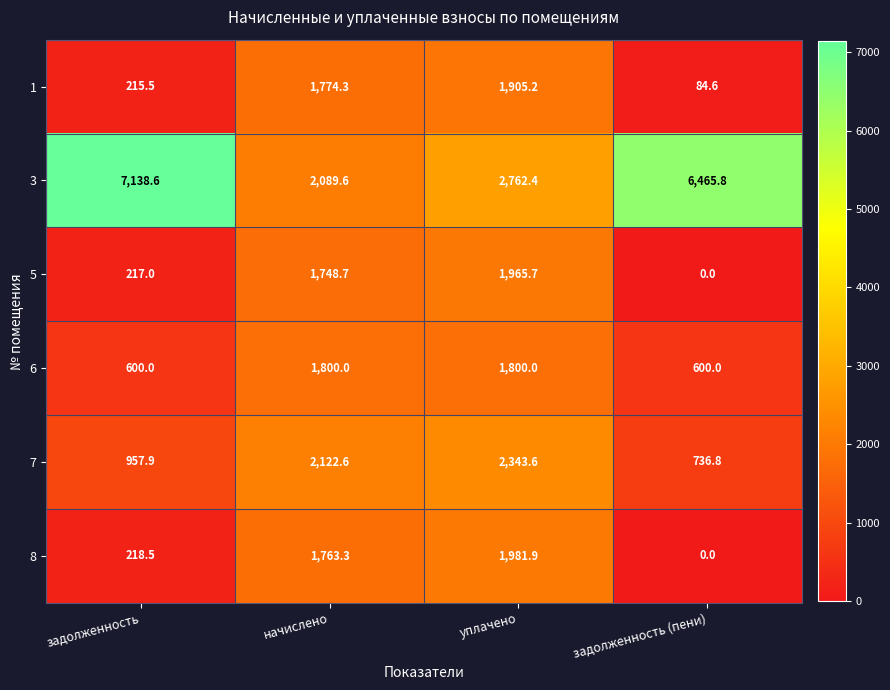

Reading left to right, list all the values displayed in this chart.

1: задолженность=215.5	начислено=1774.3	уплачено=1905.2	задолженность (пени)=84.6
3: задолженность=7138.6	начислено=2089.6	уплачено=2762.4	задолженность (пени)=6465.8
5: задолженность=217.0	начислено=1748.7	уплачено=1965.7	задолженность (пени)=0.0
6: задолженность=600.0	начислено=1800.0	уплачено=1800.0	задолженность (пени)=600.0
7: задолженность=957.9	начислено=2122.6	уплачено=2343.6	задолженность (пени)=736.8
8: задолженность=218.5	начислено=1763.3	уплачено=1981.9	задолженность (пени)=0.0